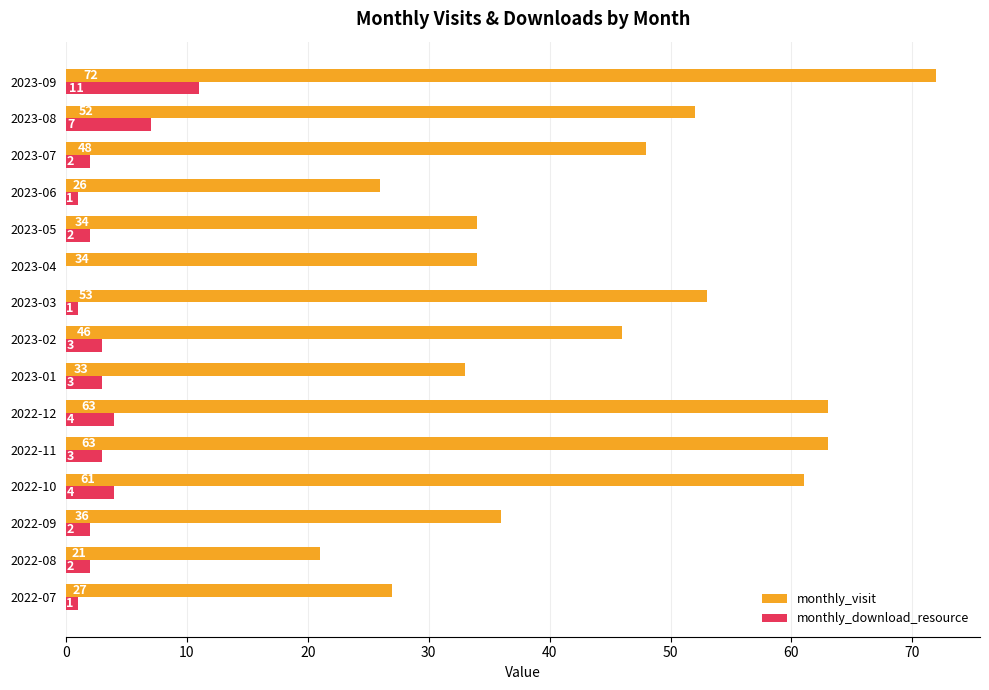

True or false: monthly_download_resource has a value of 11 at 2023-09.

True